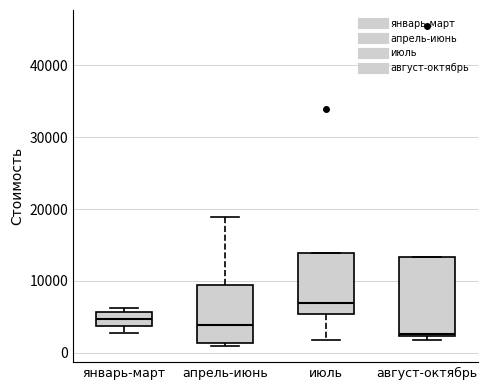

Reading left to right, transcribe this box plot: for each box, give where its median line is, the range the box spans, and where its two whiskers end, as read against the y-axis. The values are not printed on the chart, so give them approximately, as read against the axis.

январь-март: median 5000, box 4000 to 6000, whiskers 3000 to 6000 (just above the box's upper edge)
апрель-июнь: median 4000, box 1000 to 9000, whiskers 1000 (just below the box's lower edge) to 19000
июль: median 7000, box 5000 to 14000, whiskers 2000 to 14000
август-октябрь: median 3000, box 2000 to 13000, whiskers 2000 (just below the box's lower edge) to 13000